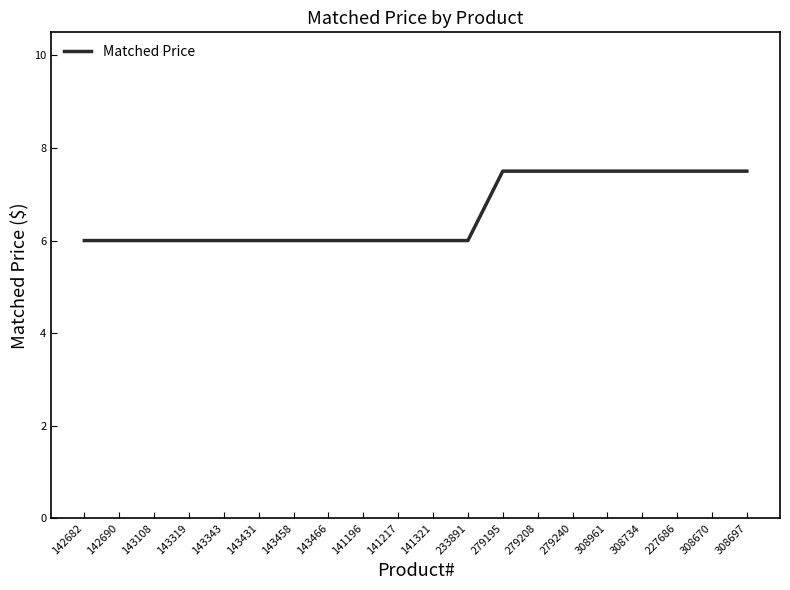

Reading right to left, what are all the values shown in this chart?

308697=7.5	308670=7.5	227686=7.5	308734=7.5	308961=7.5	279240=7.5	279208=7.5	279195=7.5	233891=6.0	141321=6.0	141217=6.0	141196=6.0	143466=6.0	143458=6.0	143431=6.0	143343=6.0	143319=6.0	143108=6.0	142690=6.0	142682=6.0